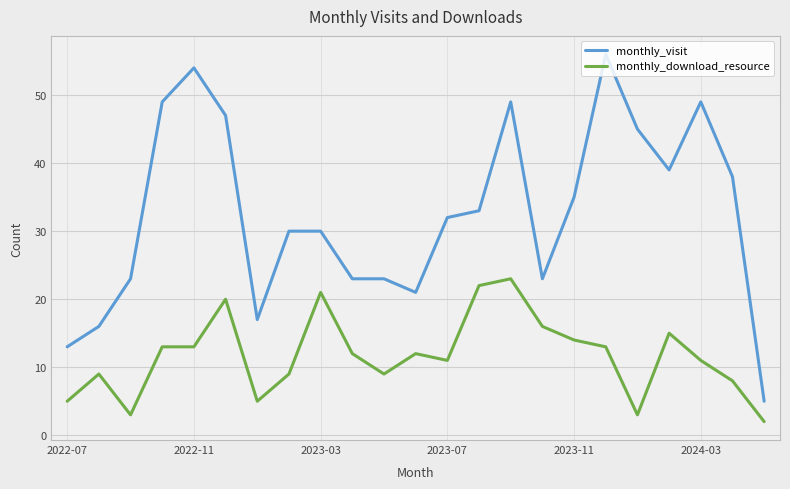

What are all the series names shown in the legend?

monthly_visit, monthly_download_resource